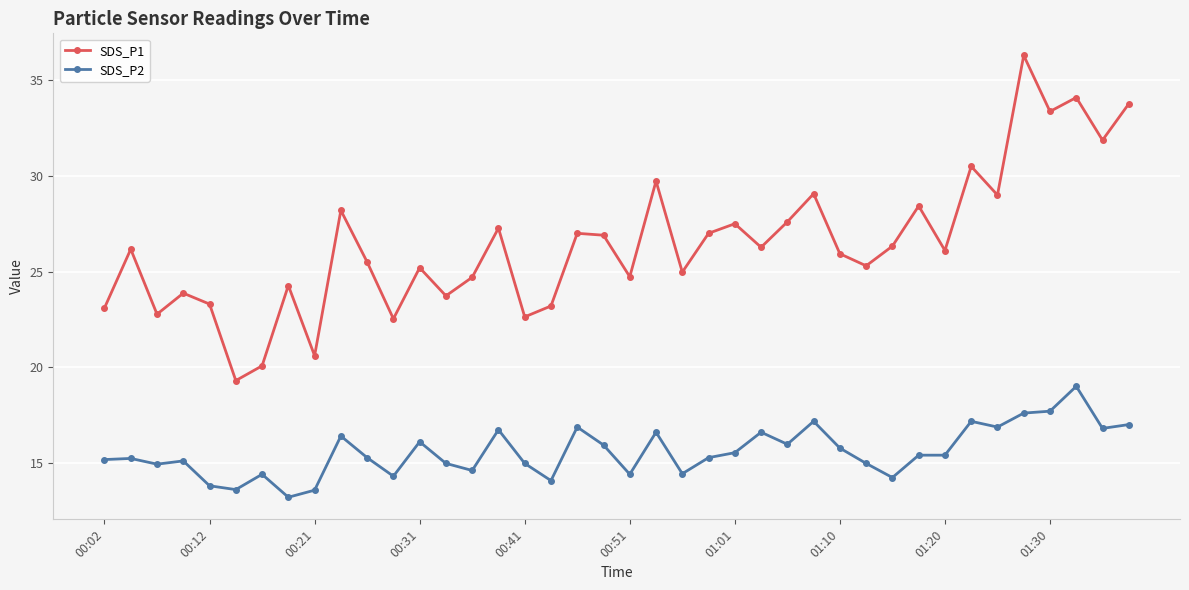

What is the difference between the maximum and minimum values in the SDS_P2 series?

5.8